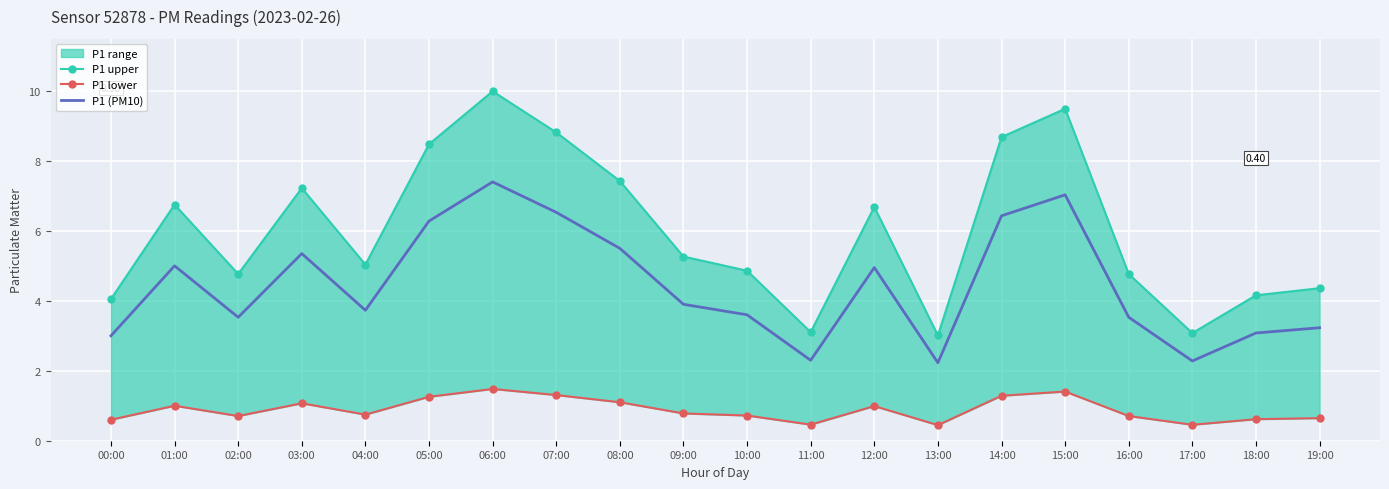

What is the greatest value displayed?

10.0